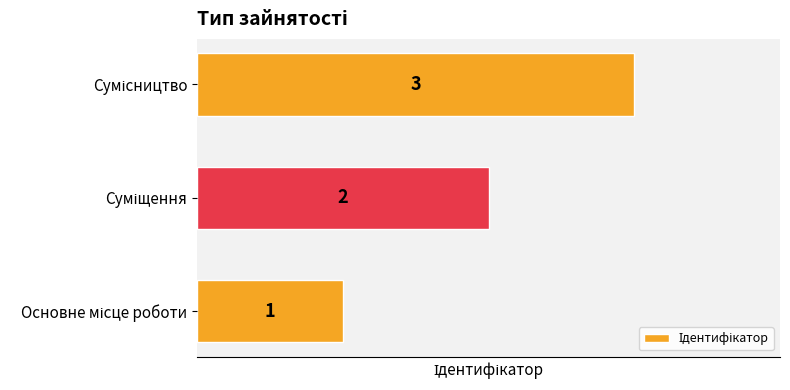

What is the maximum value shown in the chart?

3